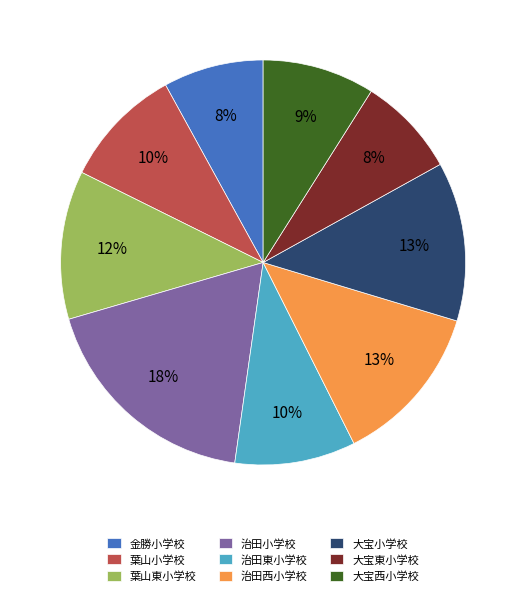

Does 治田小学校 account for over 50% of the chart?

No